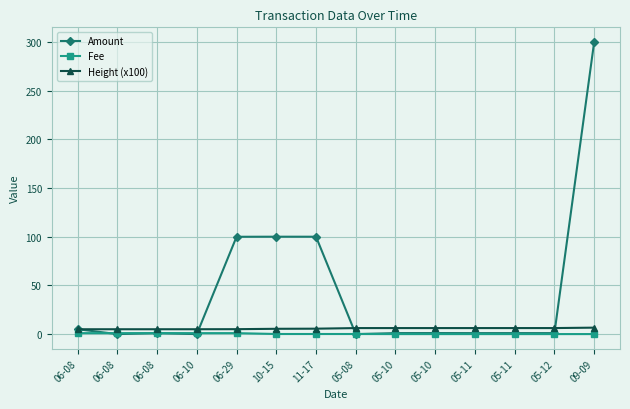

What is the total value across all series at 06-10?

6.0